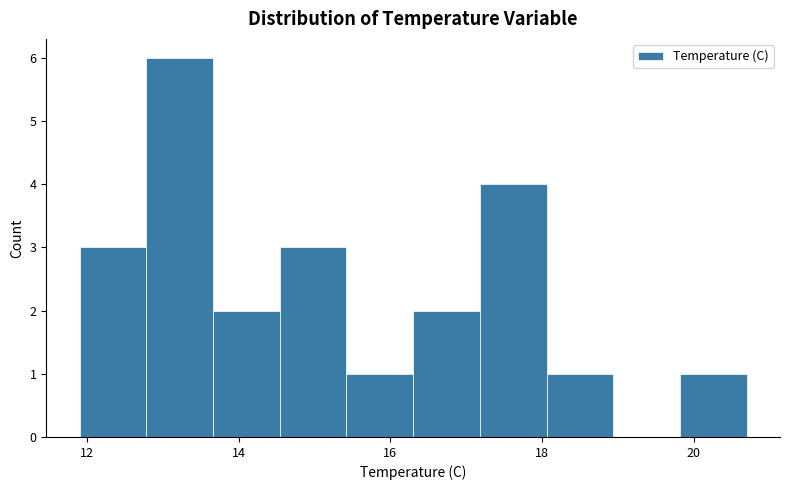

Reading left to right, transcribe this chart: for each bar, give the range it covers on the x-axis and its height. Neither the bar edges nor the heights are printed on the chart, so give them approximately, as read against the axes.

11.90 to 12.78: 3
12.78 to 13.66: 6
13.66 to 14.54: 2
14.54 to 15.42: 3
15.42 to 16.30: 1
16.30 to 17.18: 2
17.18 to 18.06: 4
18.06 to 18.94: 1
18.94 to 19.82: 0
19.82 to 20.70: 1